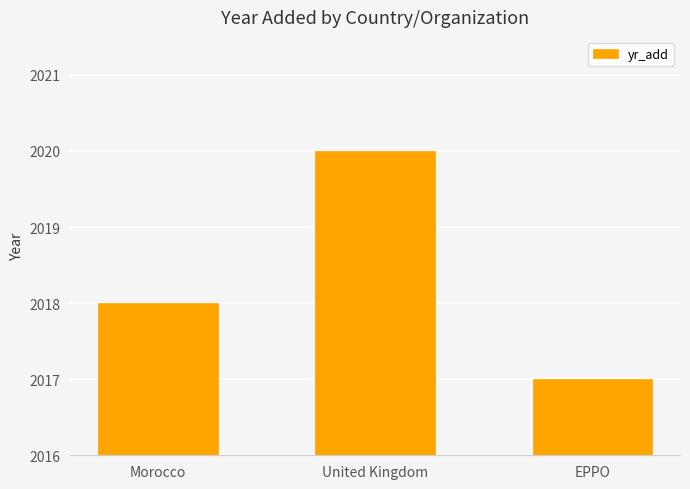

Between Morocco and EPPO, which is larger?

Morocco